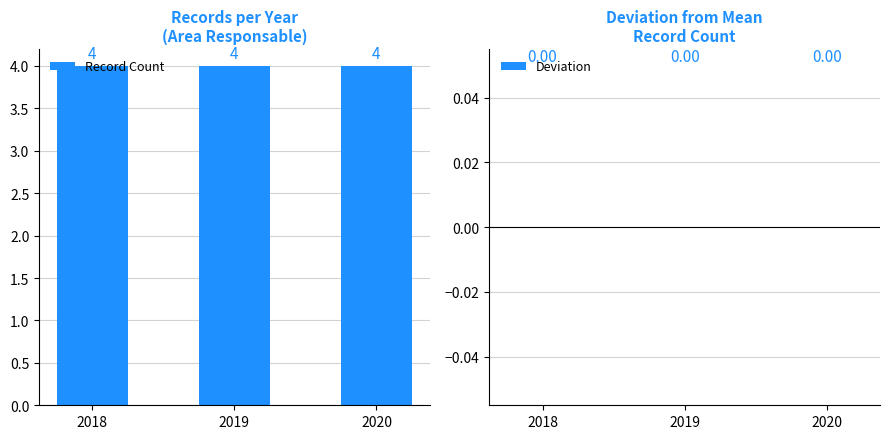

What is the total value across all series at 2019?

4